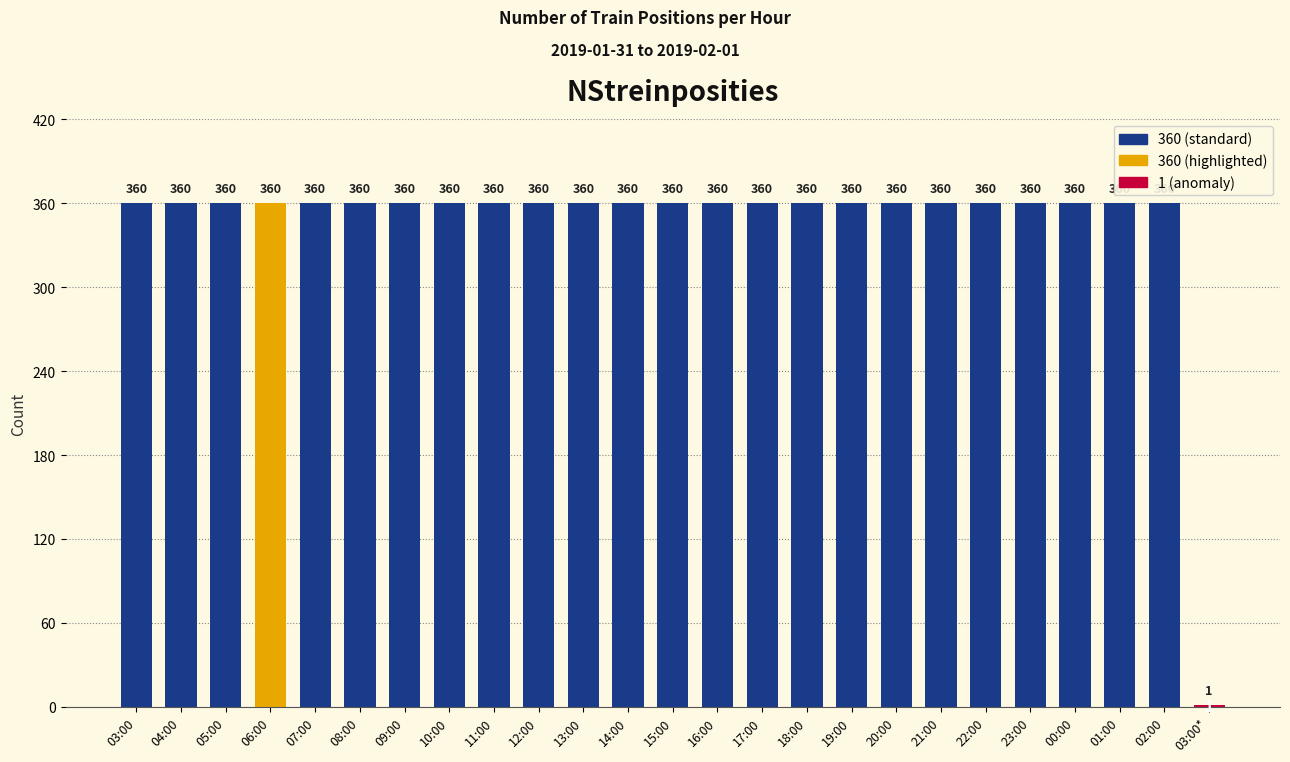

What is the greatest value displayed?

360